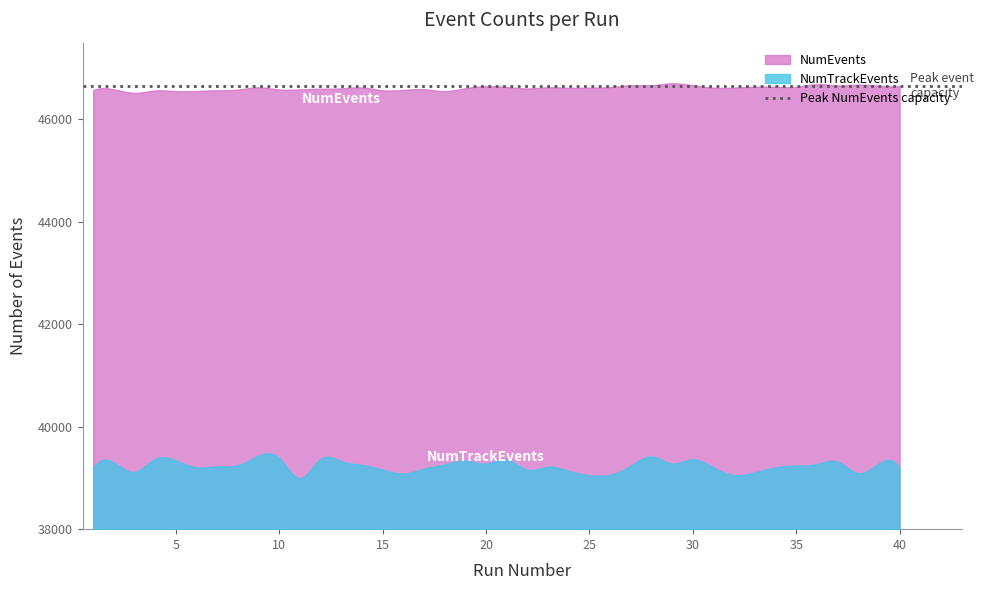

The NumTrackEvents series shows 59852 at 26. True or false?

False